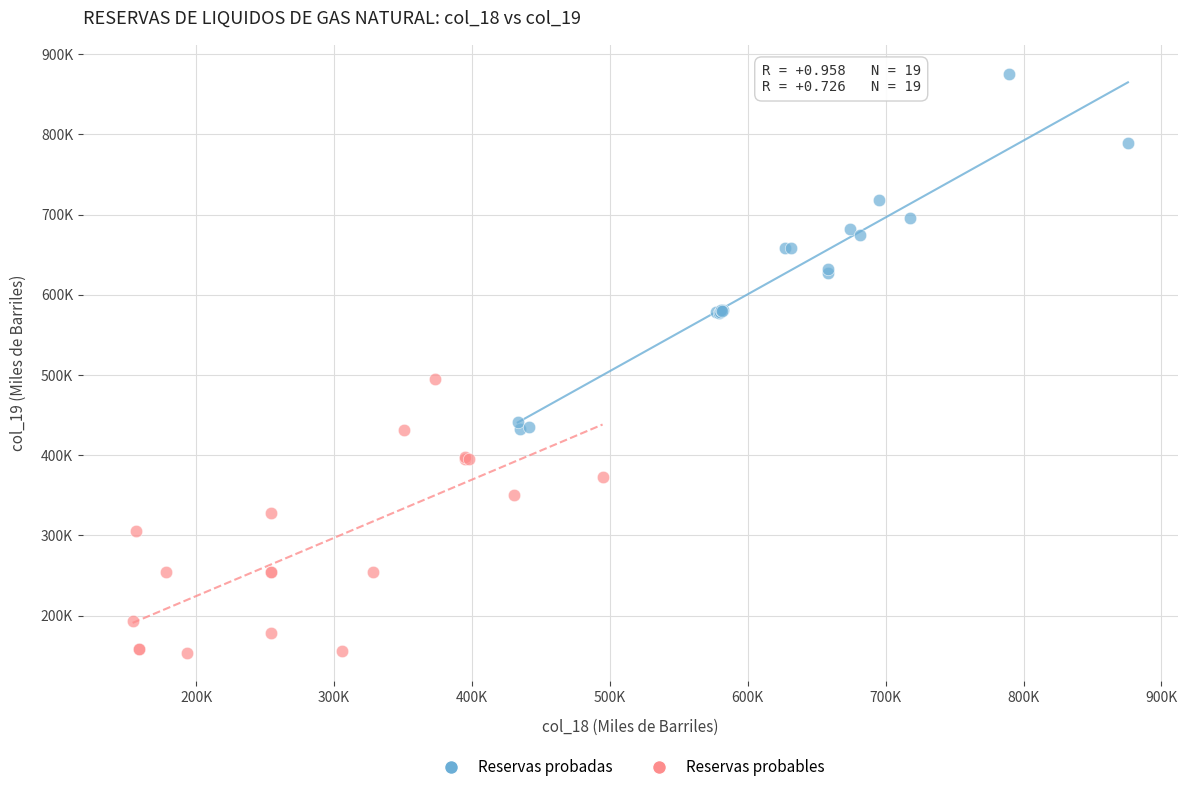

What are all the series names shown in the legend?

Reservas probadas, Reservas probables